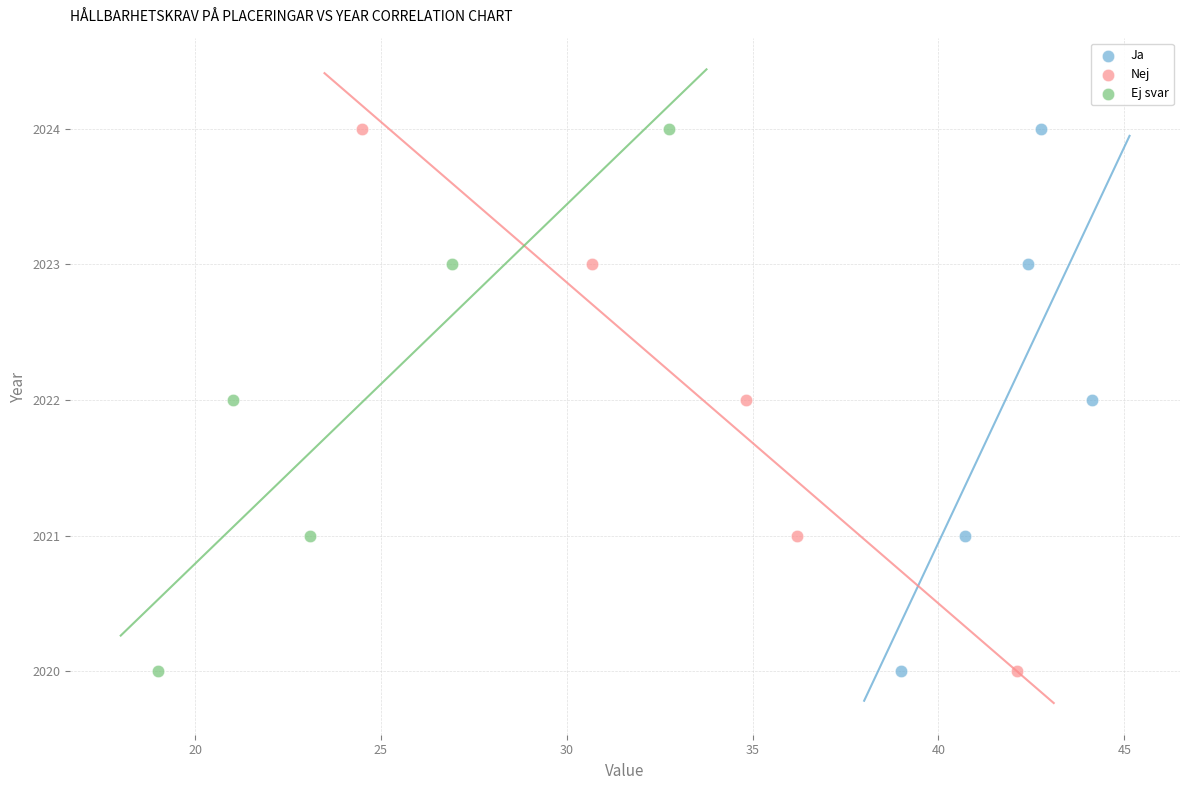

What are all the series names shown in the legend?

Ja, Nej, Ej svar